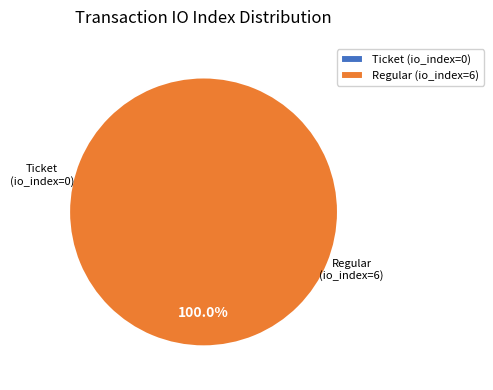

Count the number of slices in the pie.

2